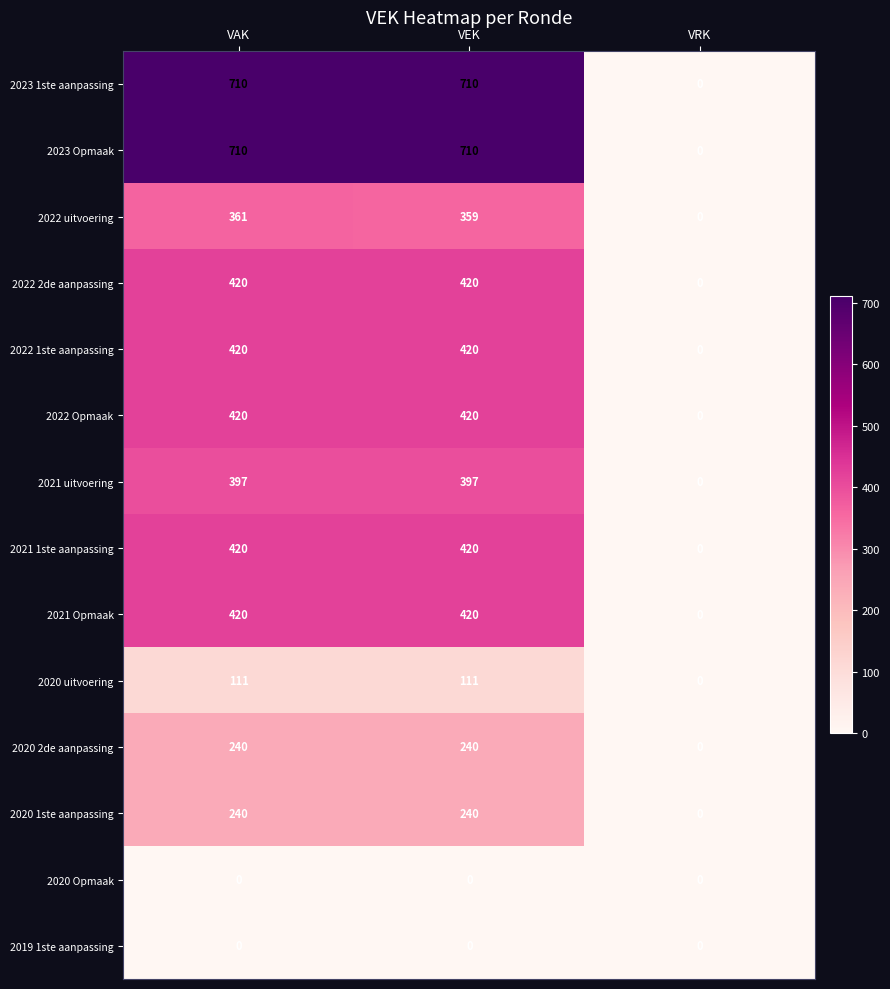

At which label is 2021 uitvoering closest to 198?

VRK